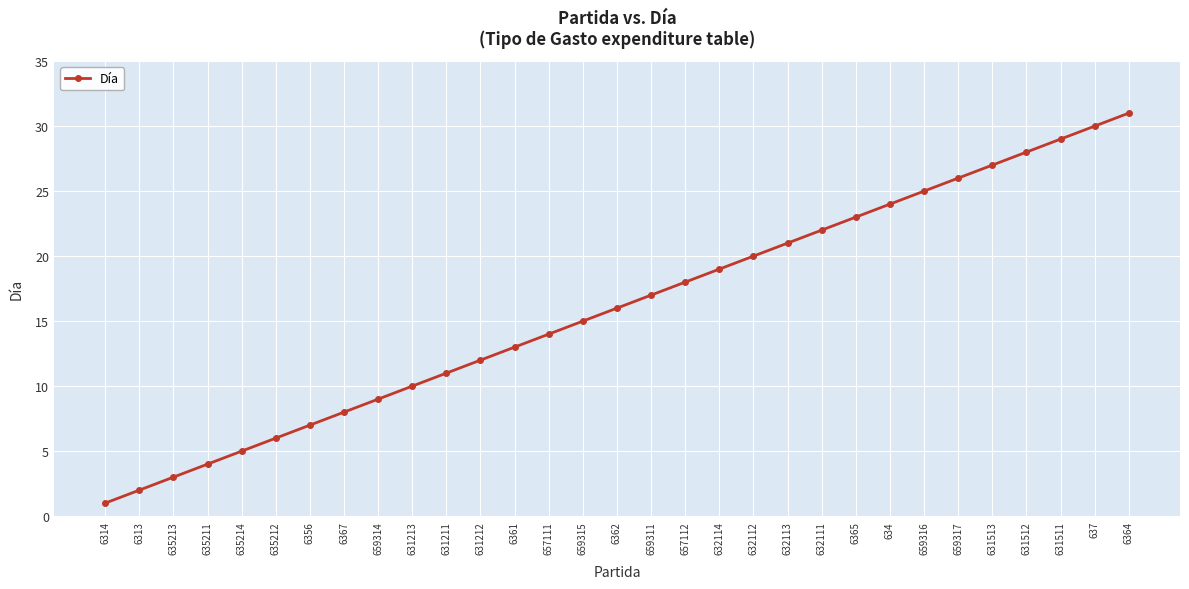

What is the approximate value at 6361?

13